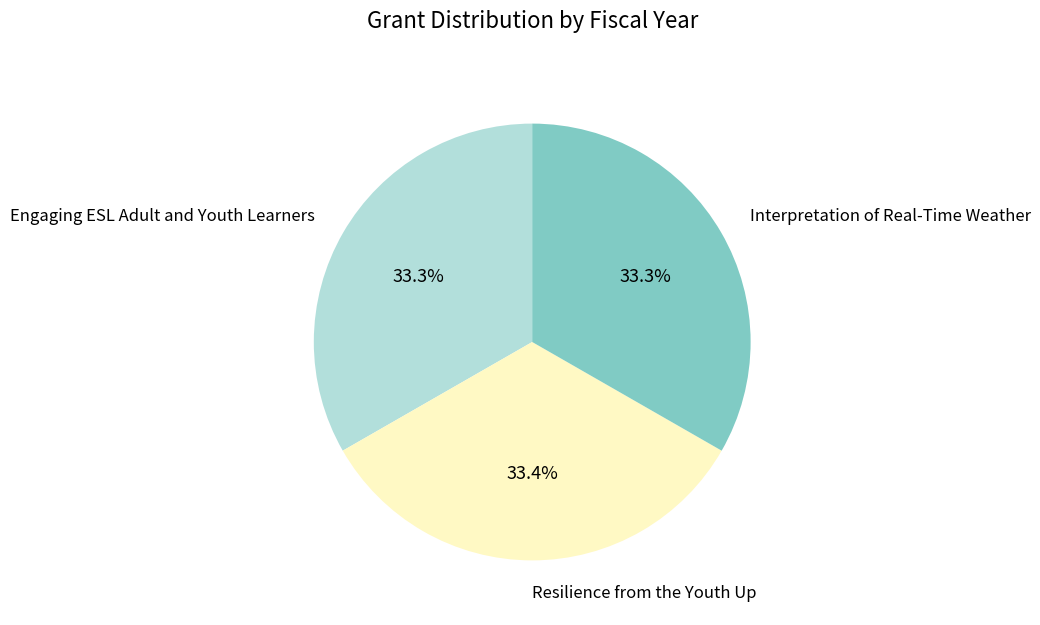

How many slices are in this pie chart?

3